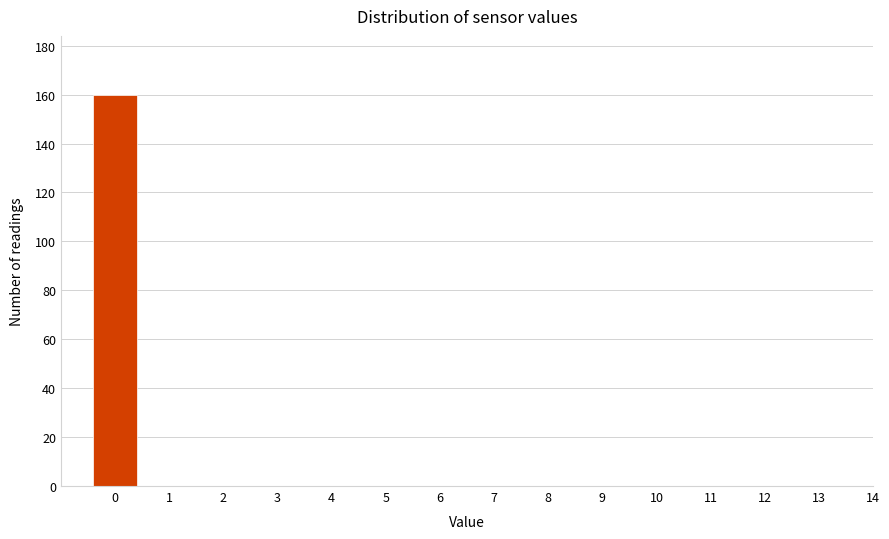

Reading right to left, transcribe all the data shown in this chart.

14=0	13=0	12=0	11=0	10=0	9=0	8=0	7=0	6=0	5=0	4=0	3=0	2=0	1=0	0=160